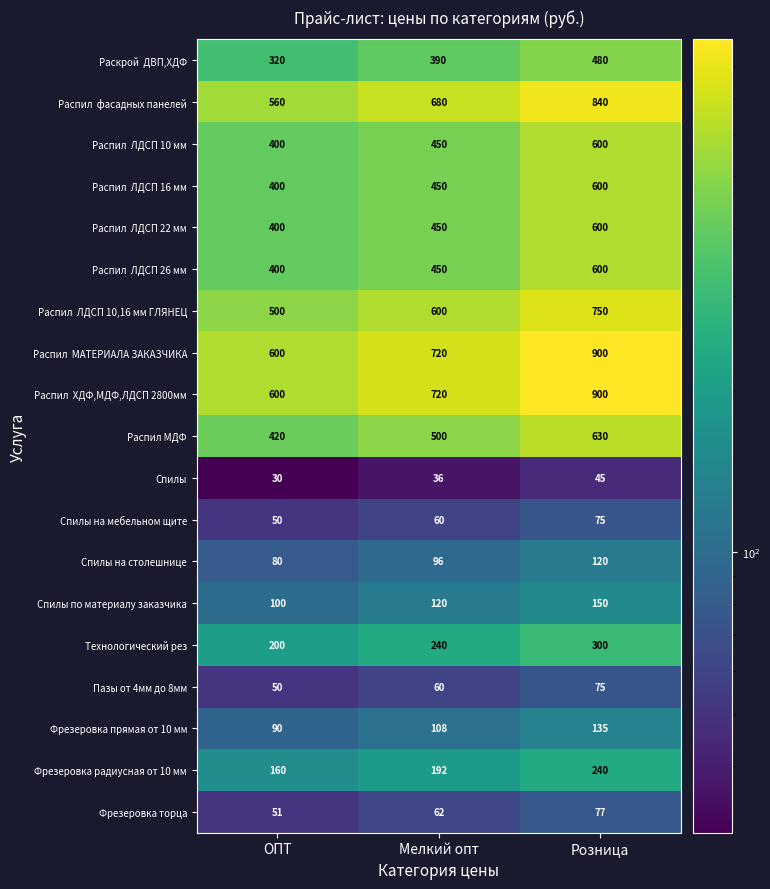

How many distinct data groups are displayed?

19